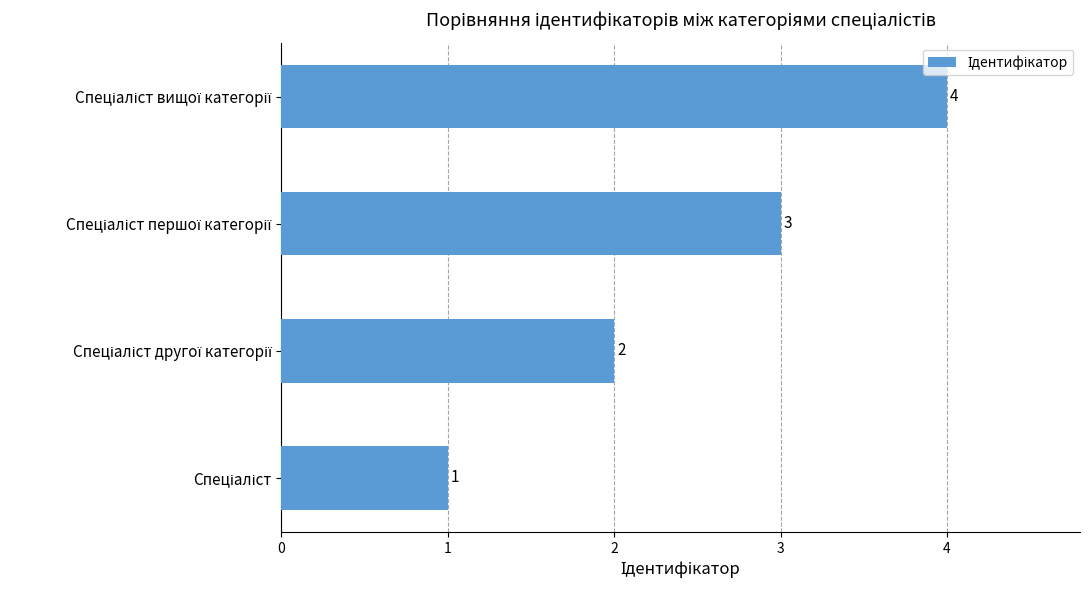

What is the sum of all values?

10